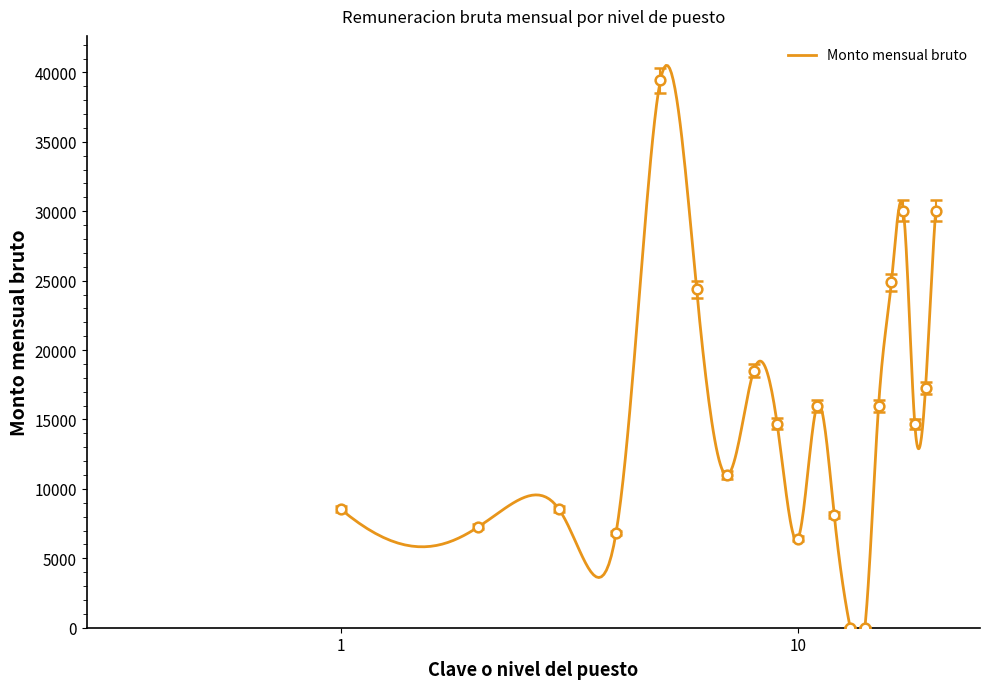

What is the ratio of the value at 6 to the value at 8?

1.3